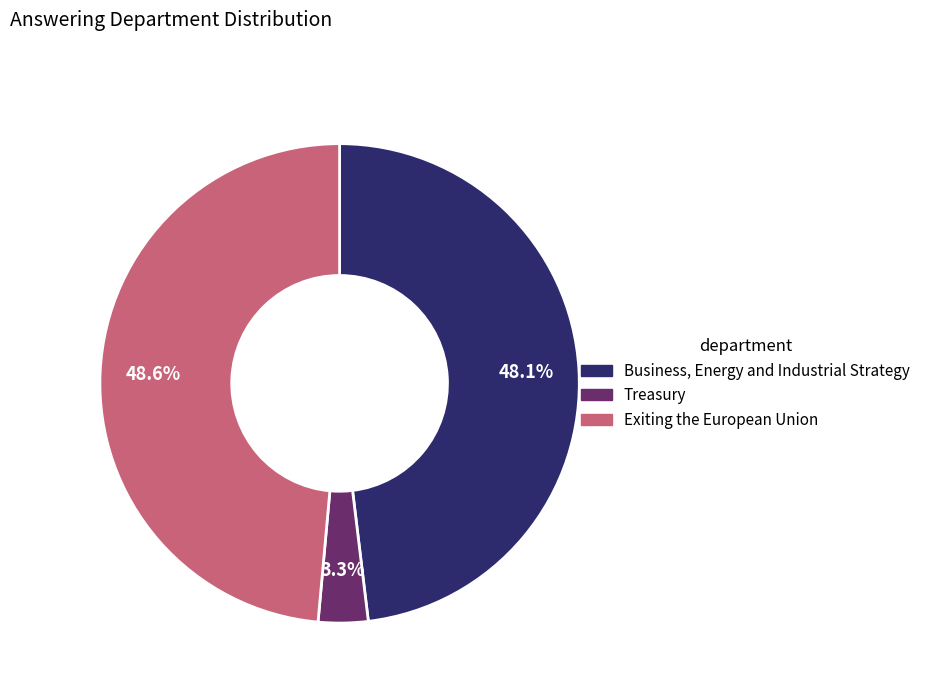

Is it true that Business, Energy and Industrial Strategy is 48% of the pie?

True